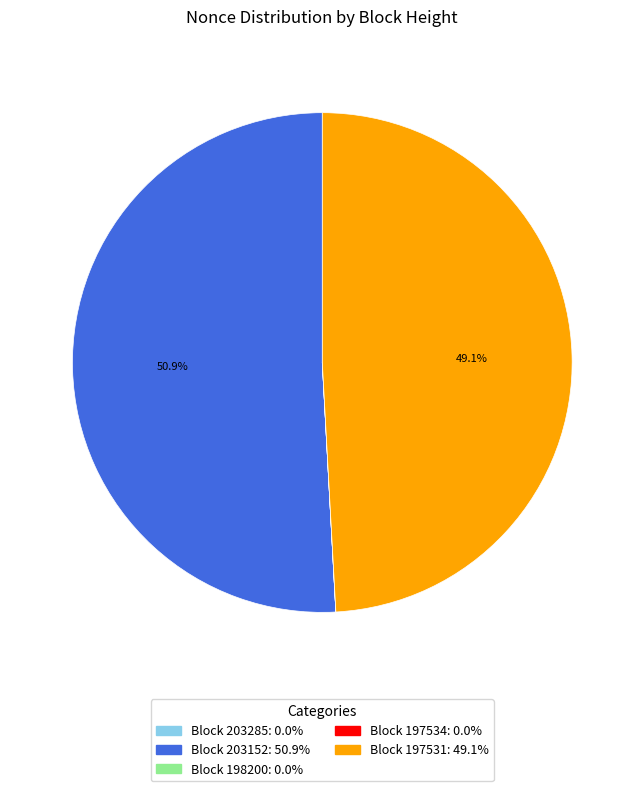

Does any single category account for the majority?

Yes